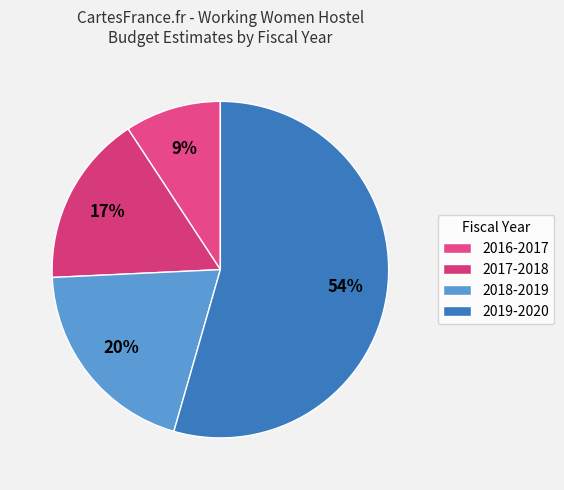

To the nearest percent, what is the combined percentage of 2016-2017 and 2017-2018?

26%